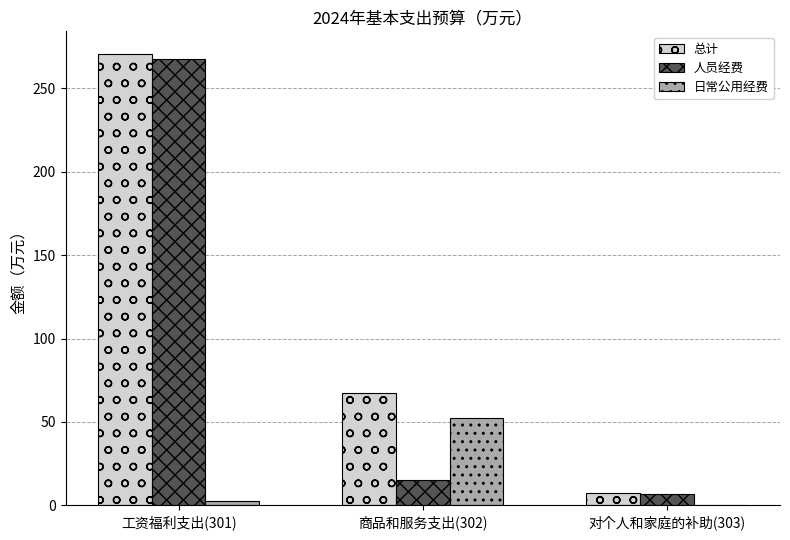

How many distinct data groups are displayed?

3